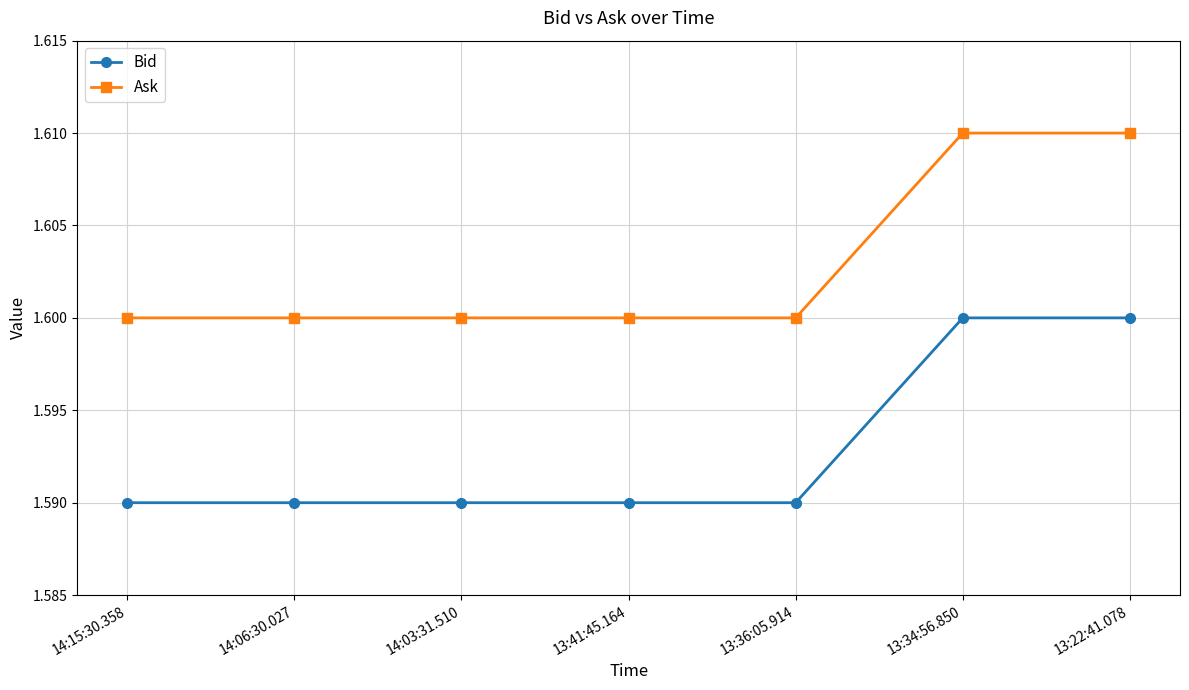

What is the sum of all Bid values?

11.2